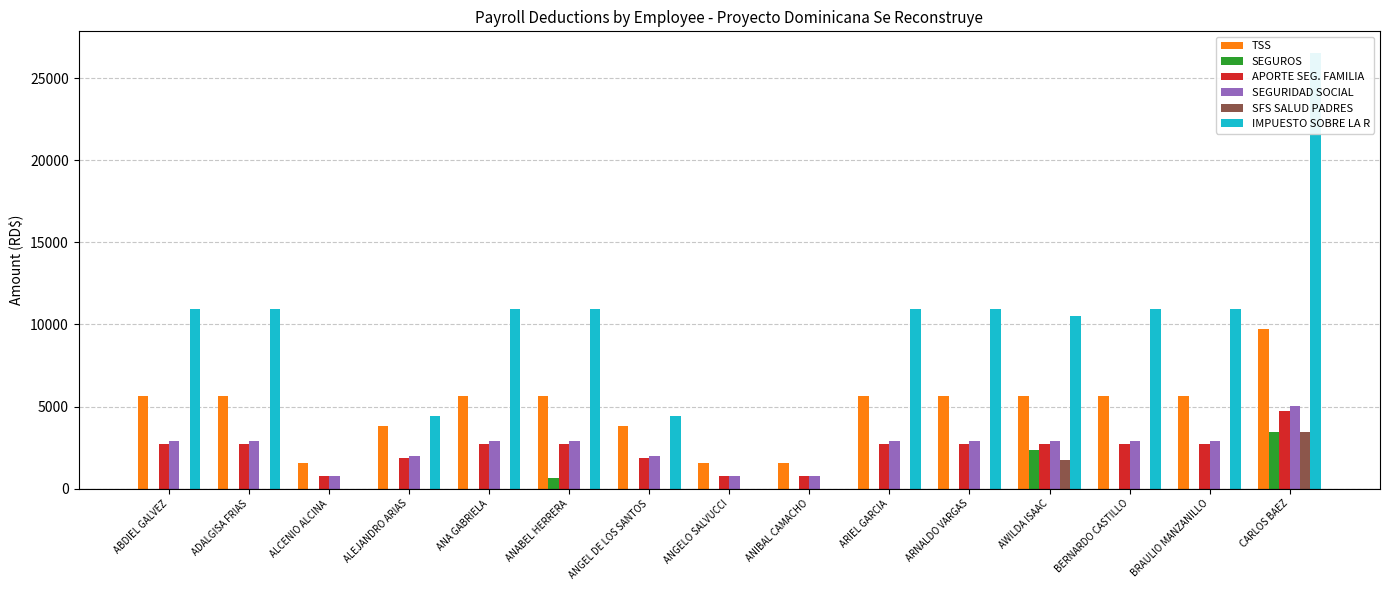

What is the greatest value displayed?

26537.3